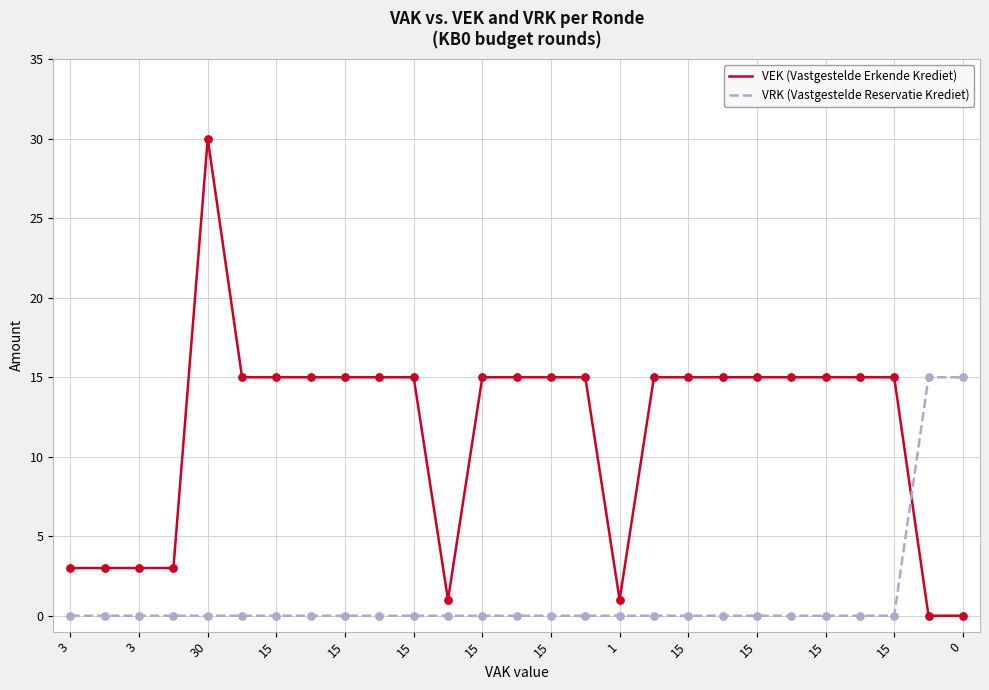

Which series has the largest total across all categories?

VEK (Vastgestelde Erkende Krediet)